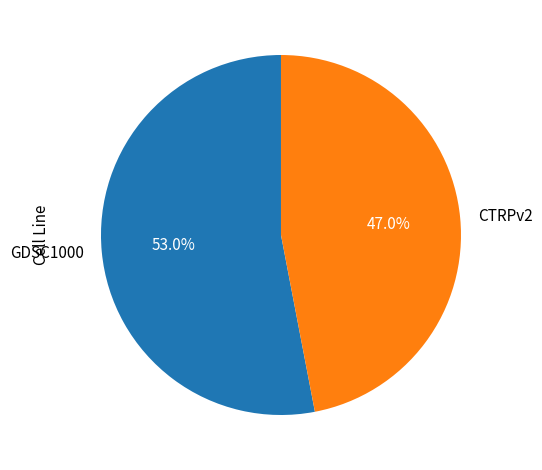

Approximately how many times larger is the value at CTRPv2 compared to GDSC1000?

0.9